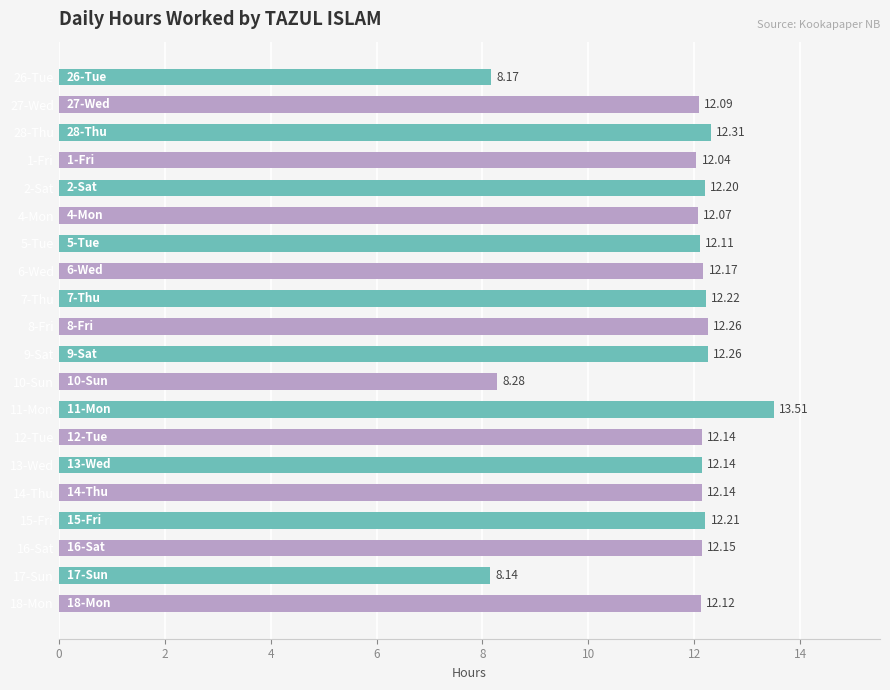

Which label corresponds to the largest value in the chart?

11-Mon